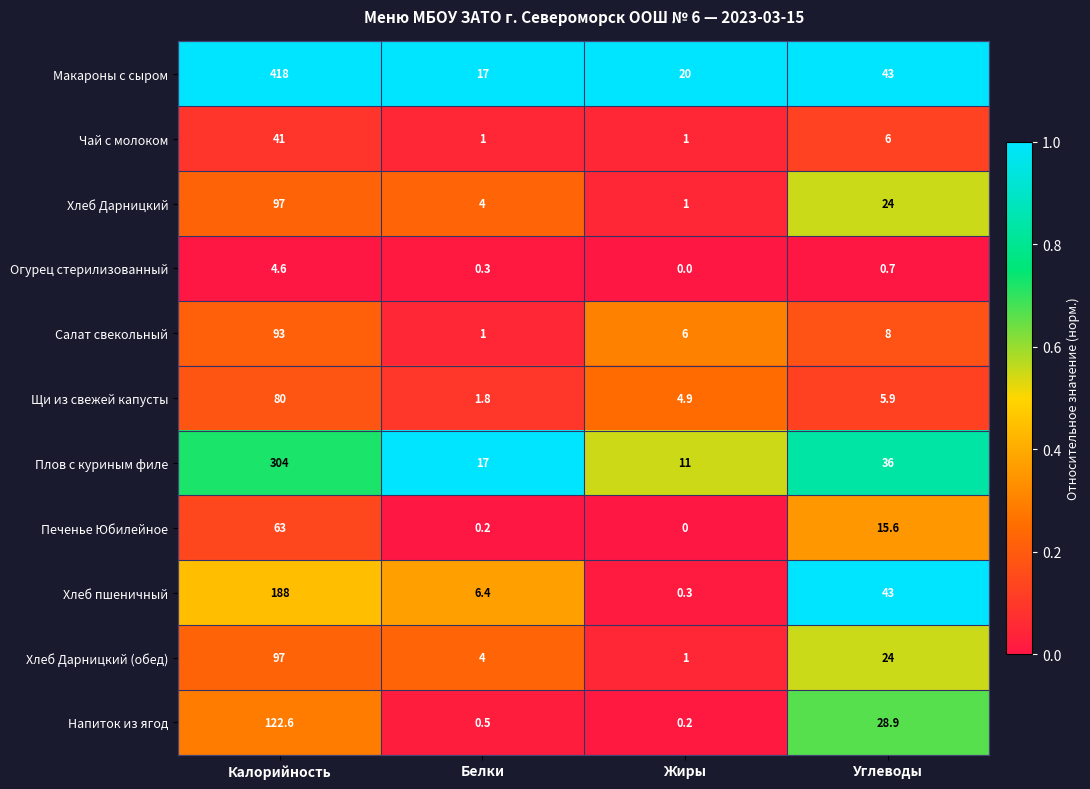

What is the greatest value displayed?

418.0